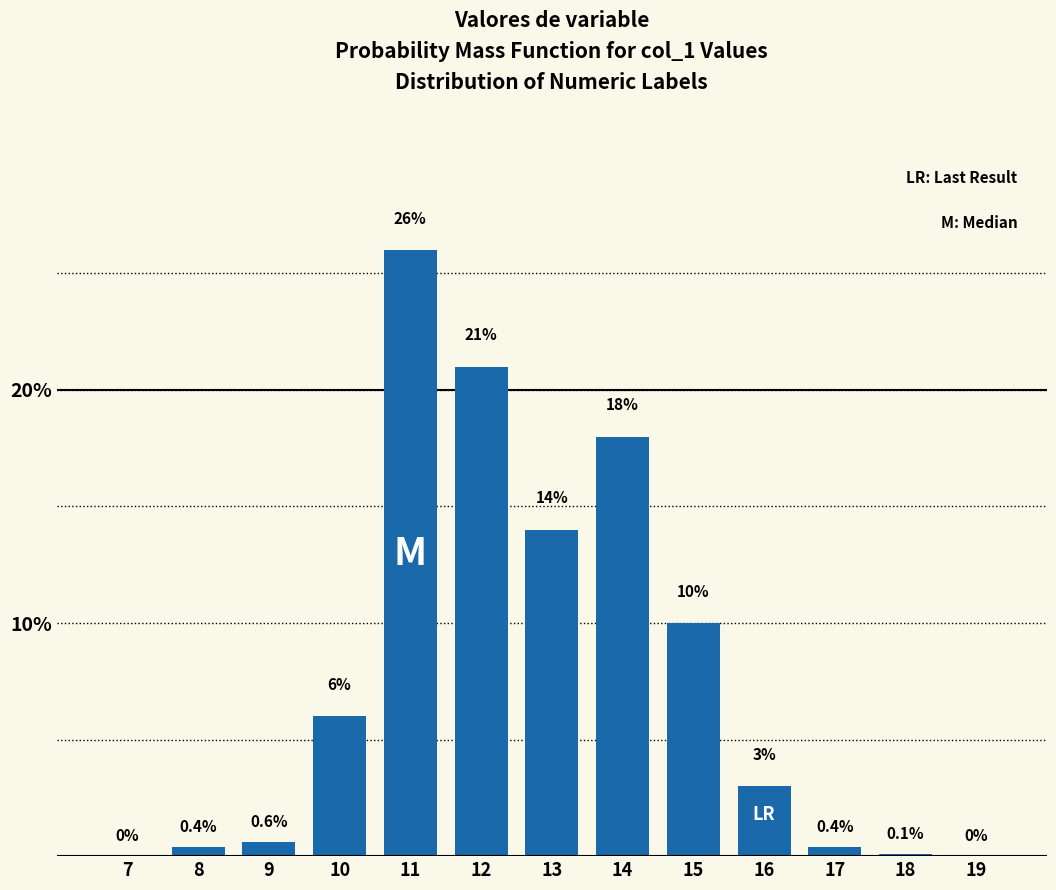

Reading right to left, extract all data points from this chart.

19=0.0	18=0.1	17=0.4	16=3.0	15=10.0	14=18.0	13=14.0	12=21.0	11=26.0	10=6.0	9=0.6	8=0.4	7=0.0